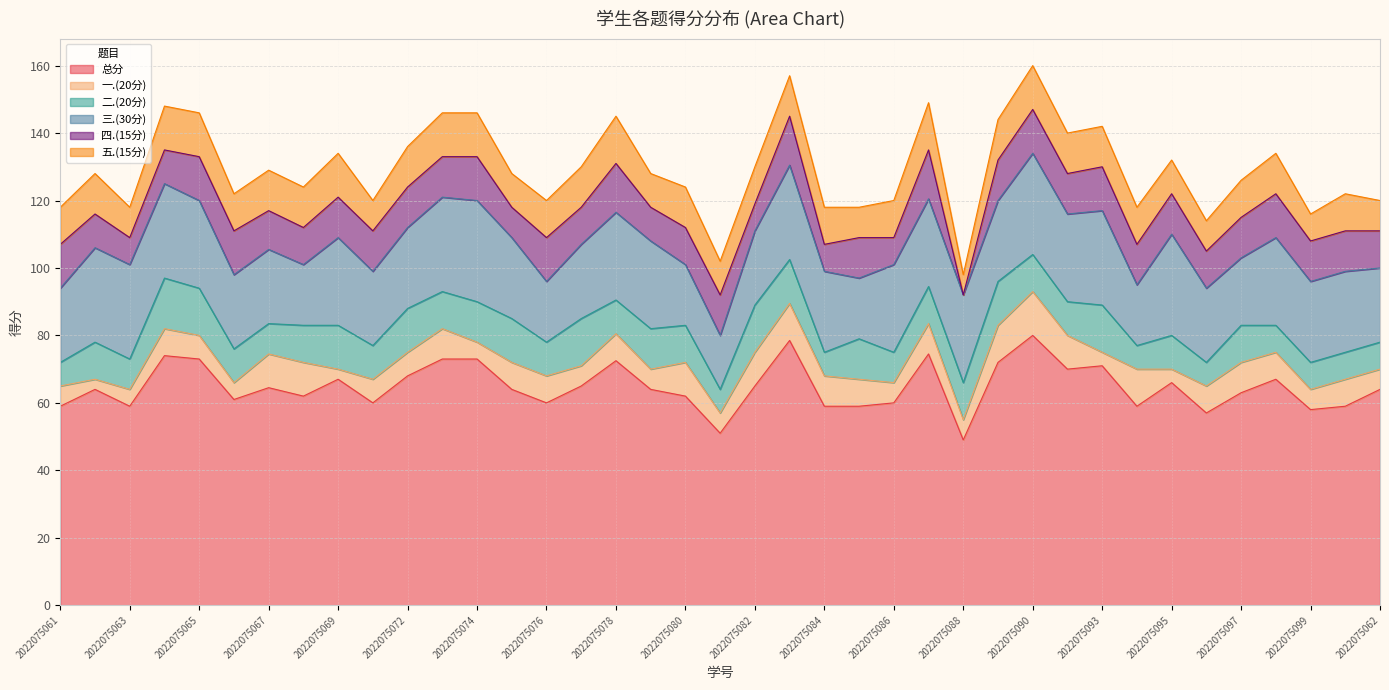

At which label does 四.(15分) reach its peak?

2022075078